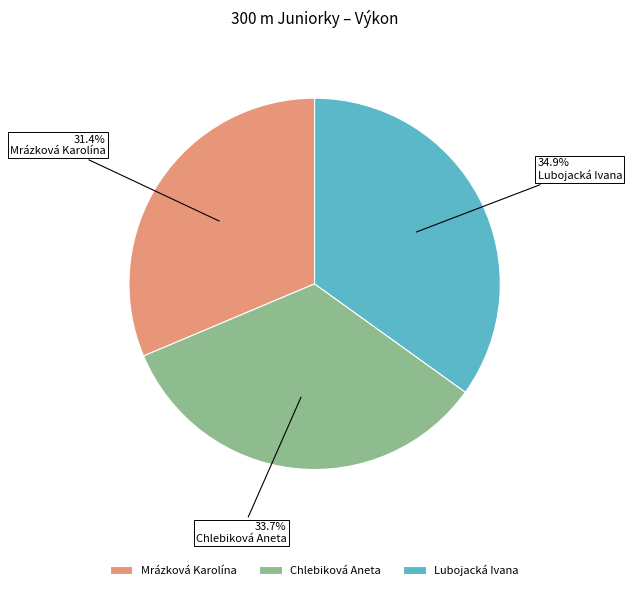

Rank the categories by value from lowest to highest.

Mrázková Karolína, Chlebiková Aneta, Lubojacká Ivana